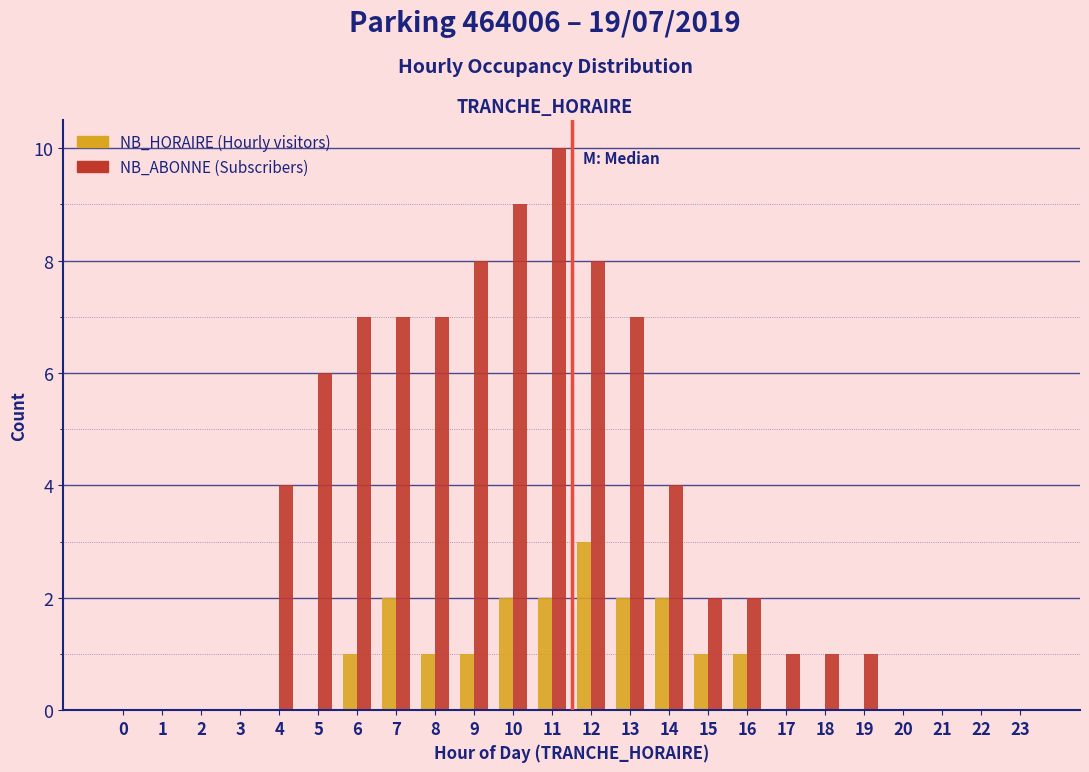

At which category is the sum across all series the highest?

11